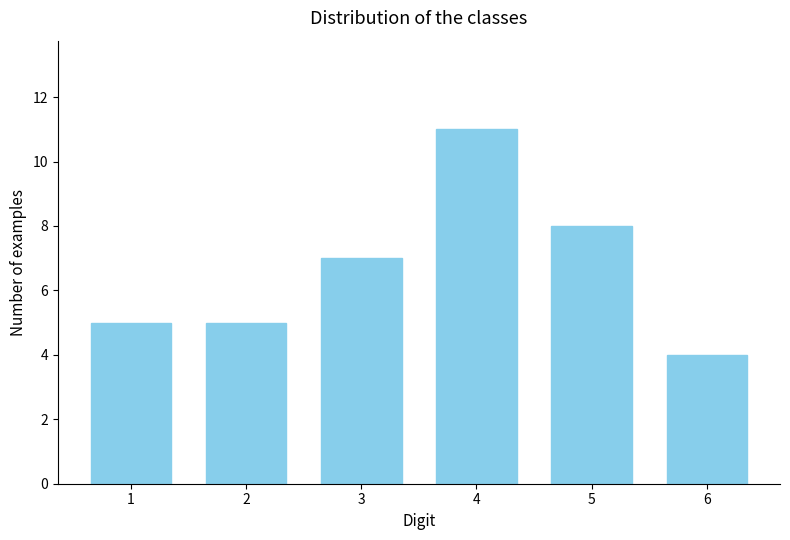

Reading left to right, list all the values displayed in this chart.

5	5	7	11	8	4